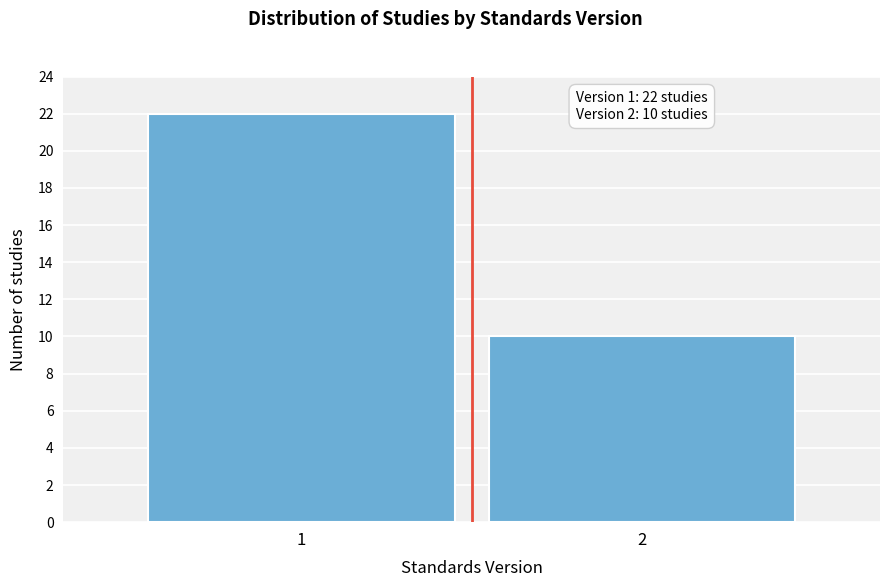

Reading left to right, extract all data points from this chart.

22	10